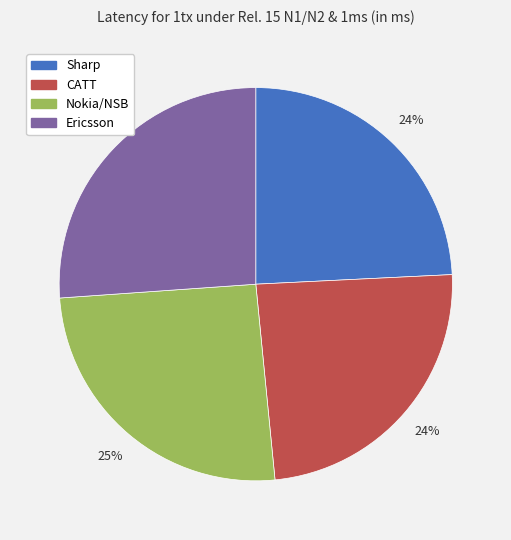

Is the sum of Sharp and CATT greater than half?

No